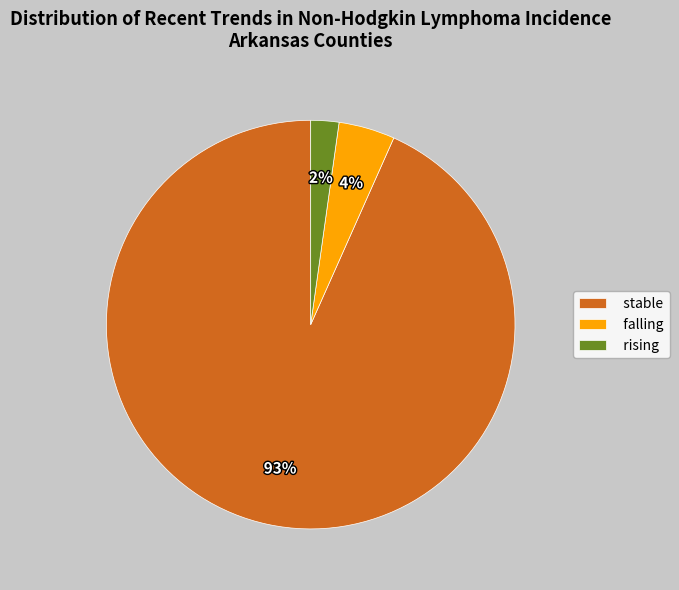

Does falling represent more than half of the total?

No